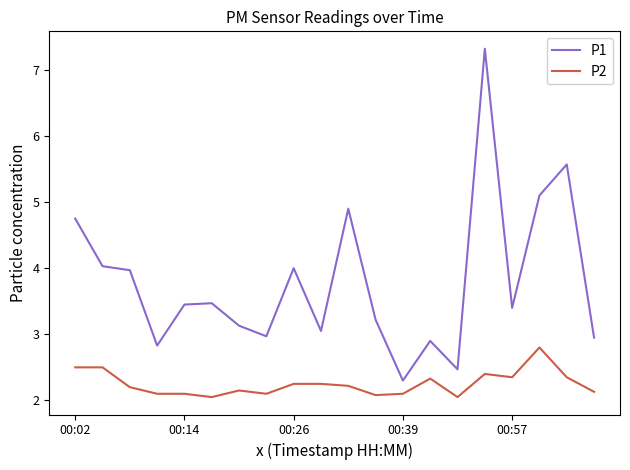

Which series has the largest range (max minus min)?

P1